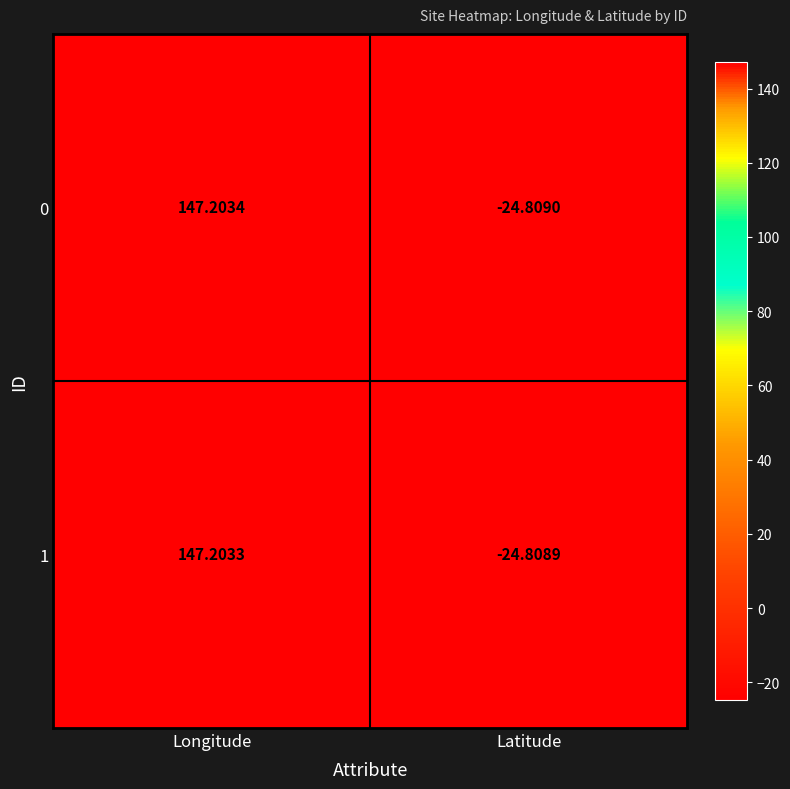

Which series has the widest spread of values?

0